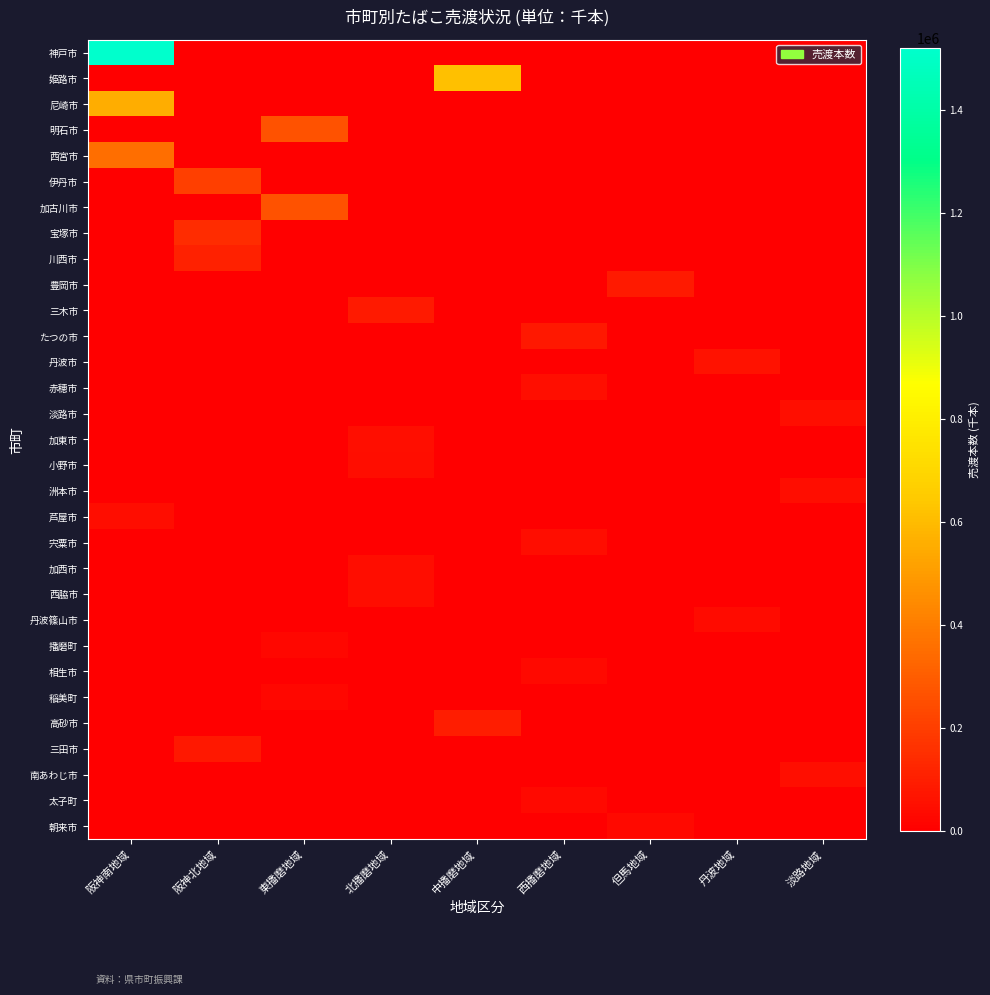

Reading left to right, what are all the values shown in this chart?

神戸市: 阪神南地域=1520141	阪神北地域=0	東播磨地域=0	北播磨地域=0	中播磨地域=0	西播磨地域=0	但馬地域=0	丹波地域=0	淡路地域=0
姫路市: 阪神南地域=0	阪神北地域=0	東播磨地域=0	北播磨地域=0	中播磨地域=613766	西播磨地域=0	但馬地域=0	丹波地域=0	淡路地域=0
尼崎市: 阪神南地域=556167	阪神北地域=0	東播磨地域=0	北播磨地域=0	中播磨地域=0	西播磨地域=0	但馬地域=0	丹波地域=0	淡路地域=0
明石市: 阪神南地域=0	阪神北地域=0	東播磨地域=263697	北播磨地域=0	中播磨地域=0	西播磨地域=0	但馬地域=0	丹波地域=0	淡路地域=0
西宮市: 阪神南地域=353297	阪神北地域=0	東播磨地域=0	北播磨地域=0	中播磨地域=0	西播磨地域=0	但馬地域=0	丹波地域=0	淡路地域=0
伊丹市: 阪神南地域=0	阪神北地域=202208	東播磨地域=0	北播磨地域=0	中播磨地域=0	西播磨地域=0	但馬地域=0	丹波地域=0	淡路地域=0
加古川市: 阪神南地域=0	阪神北地域=0	東播磨地域=262771	北播磨地域=0	中播磨地域=0	西播磨地域=0	但馬地域=0	丹波地域=0	淡路地域=0
宝塚市: 阪神南地域=0	阪神北地域=145152	東播磨地域=0	北播磨地域=0	中播磨地域=0	西播磨地域=0	但馬地域=0	丹波地域=0	淡路地域=0
川西市: 阪神南地域=0	阪神北地域=106969	東播磨地域=0	北播磨地域=0	中播磨地域=0	西播磨地域=0	但馬地域=0	丹波地域=0	淡路地域=0
豊岡市: 阪神南地域=0	阪神北地域=0	東播磨地域=0	北播磨地域=0	中播磨地域=0	西播磨地域=0	但馬地域=87098	丹波地域=0	淡路地域=0
三木市: 阪神南地域=0	阪神北地域=0	東播磨地域=0	北播磨地域=83966	中播磨地域=0	西播磨地域=0	但馬地域=0	丹波地域=0	淡路地域=0
たつの市: 阪神南地域=0	阪神北地域=0	東播磨地域=0	北播磨地域=0	中播磨地域=0	西播磨地域=81094	但馬地域=0	丹波地域=0	淡路地域=0
丹波市: 阪神南地域=0	阪神北地域=0	東播磨地域=0	北播磨地域=0	中播磨地域=0	西播磨地域=0	但馬地域=0	丹波地域=61406	淡路地域=0
赤穂市: 阪神南地域=0	阪神北地域=0	東播磨地域=0	北播磨地域=0	中播磨地域=0	西播磨地域=50093	但馬地域=0	丹波地域=0	淡路地域=0
淡路市: 阪神南地域=0	阪神北地域=0	東播磨地域=0	北播磨地域=0	中播磨地域=0	西播磨地域=0	但馬地域=0	丹波地域=0	淡路地域=48040
加東市: 阪神南地域=0	阪神北地域=0	東播磨地域=0	北播磨地域=47606	中播磨地域=0	西播磨地域=0	但馬地域=0	丹波地域=0	淡路地域=0
小野市: 阪神南地域=0	阪神北地域=0	東播磨地域=0	北播磨地域=45946	中播磨地域=0	西播磨地域=0	但馬地域=0	丹波地域=0	淡路地域=0
洲本市: 阪神南地域=0	阪神北地域=0	東播磨地域=0	北播磨地域=0	中播磨地域=0	西播磨地域=0	但馬地域=0	丹波地域=0	淡路地域=44672
芦屋市: 阪神南地域=45015	阪神北地域=0	東播磨地域=0	北播磨地域=0	中播磨地域=0	西播磨地域=0	但馬地域=0	丹波地域=0	淡路地域=0
宍粟市: 阪神南地域=0	阪神北地域=0	東播磨地域=0	北播磨地域=0	中播磨地域=0	西播磨地域=43922	但馬地域=0	丹波地域=0	淡路地域=0
加西市: 阪神南地域=0	阪神北地域=0	東播磨地域=0	北播磨地域=43959	中播磨地域=0	西播磨地域=0	但馬地域=0	丹波地域=0	淡路地域=0
西脇市: 阪神南地域=0	阪神北地域=0	東播磨地域=0	北播磨地域=42561	中播磨地域=0	西播磨地域=0	但馬地域=0	丹波地域=0	淡路地域=0
丹波篠山市: 阪神南地域=0	阪神北地域=0	東播磨地域=0	北播磨地域=0	中播磨地域=0	西播磨地域=0	但馬地域=0	丹波地域=40757	淡路地域=0
播磨町: 阪神南地域=0	阪神北地域=0	東播磨地域=29538	北播磨地域=0	中播磨地域=0	西播磨地域=0	但馬地域=0	丹波地域=0	淡路地域=0
相生市: 阪神南地域=0	阪神北地域=0	東播磨地域=0	北播磨地域=0	中播磨地域=0	西播磨地域=29790	但馬地域=0	丹波地域=0	淡路地域=0
稲美町: 阪神南地域=0	阪神北地域=0	東播磨地域=28810	北播磨地域=0	中播磨地域=0	西播磨地域=0	但馬地域=0	丹波地域=0	淡路地域=0
高砂市: 阪神南地域=0	阪神北地域=0	東播磨地域=0	北播磨地域=0	中播磨地域=95050	西播磨地域=0	但馬地域=0	丹波地域=0	淡路地域=0
三田市: 阪神南地域=0	阪神北地域=79585	東播磨地域=0	北播磨地域=0	中播磨地域=0	西播磨地域=0	但馬地域=0	丹波地域=0	淡路地域=0
南あわじ市: 阪神南地域=0	阪神北地域=0	東播磨地域=0	北播磨地域=0	中播磨地域=0	西播磨地域=0	但馬地域=0	丹波地域=0	淡路地域=52238
太子町: 阪神南地域=0	阪神北地域=0	東播磨地域=0	北播磨地域=0	中播磨地域=0	西播磨地域=34383	但馬地域=0	丹波地域=0	淡路地域=0
朝来市: 阪神南地域=0	阪神北地域=0	東播磨地域=0	北播磨地域=0	中播磨地域=0	西播磨地域=0	但馬地域=33387	丹波地域=0	淡路地域=0